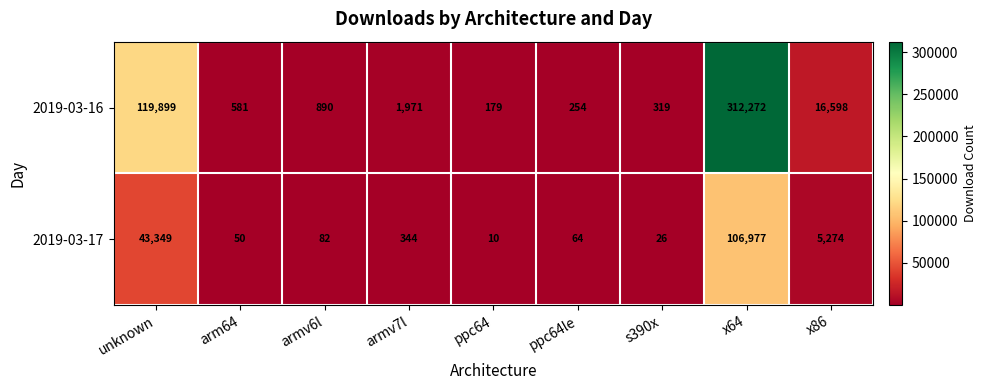

What is the spread (max minus min) of values at ppc64le?

190